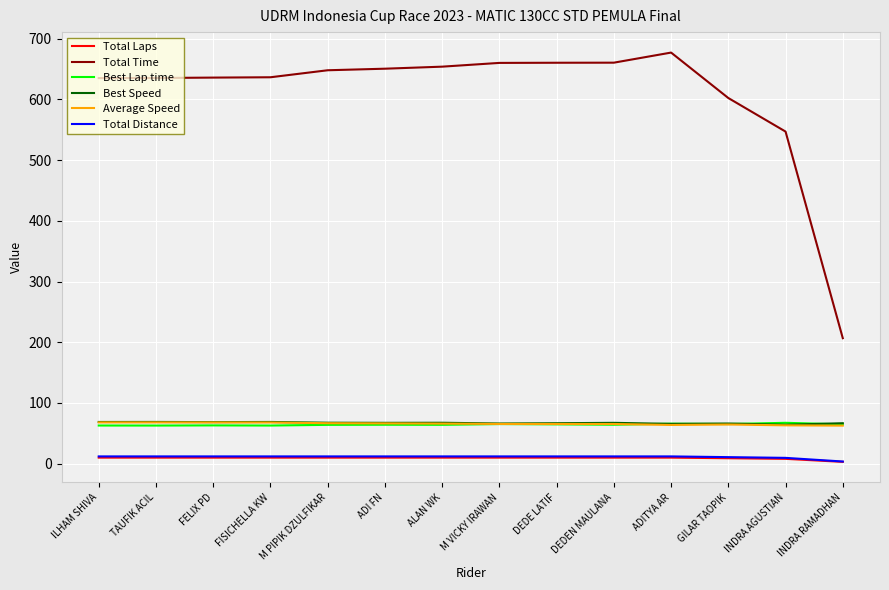

True or false: Total Time and Best Lap time cross at least once.

False